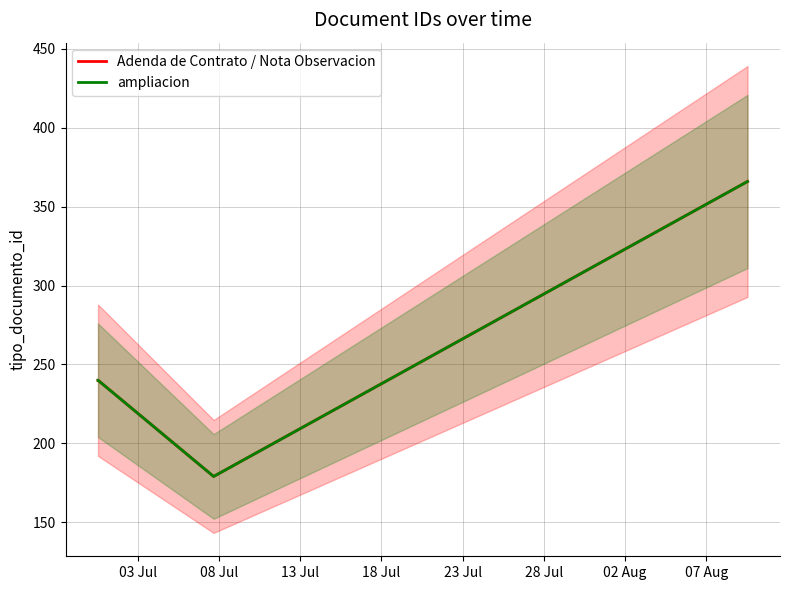

What is the minimum value for ampliacion?

179